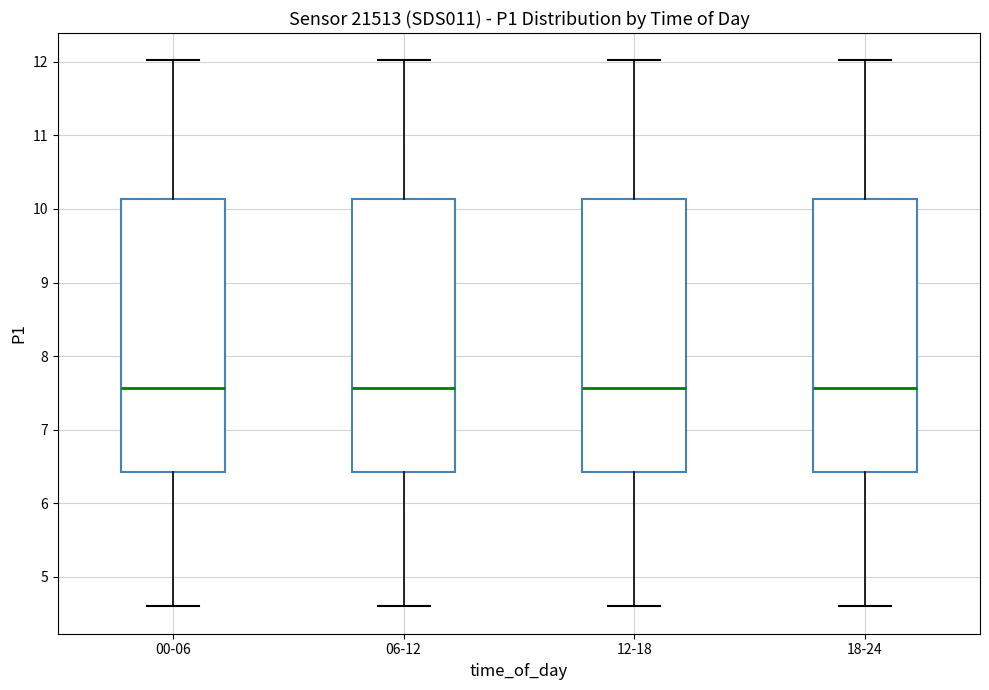

Where does the lower whisker of the box for 06-12 end on the y-axis? The values are not printed on the chart, so give them approximately, as read against the axis.

4.6